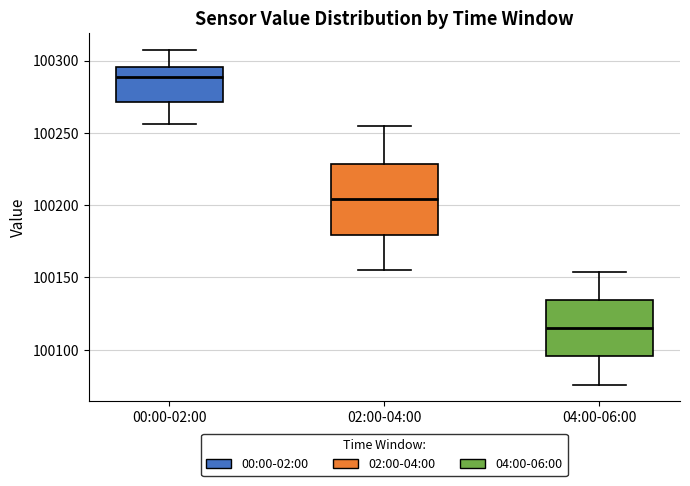

Reading left to right, read every box against the y-axis: the position of its median line, the range the box covers, and the ends of its whiskers. The values are not printed on the chart, so give them approximately, as read against the axis.

00:00-02:00: median 100290, box 100270 to 100295, whiskers 100255 to 100305
02:00-04:00: median 100205, box 100180 to 100230, whiskers 100155 to 100255
04:00-06:00: median 100115, box 100095 to 100135, whiskers 100075 to 100155